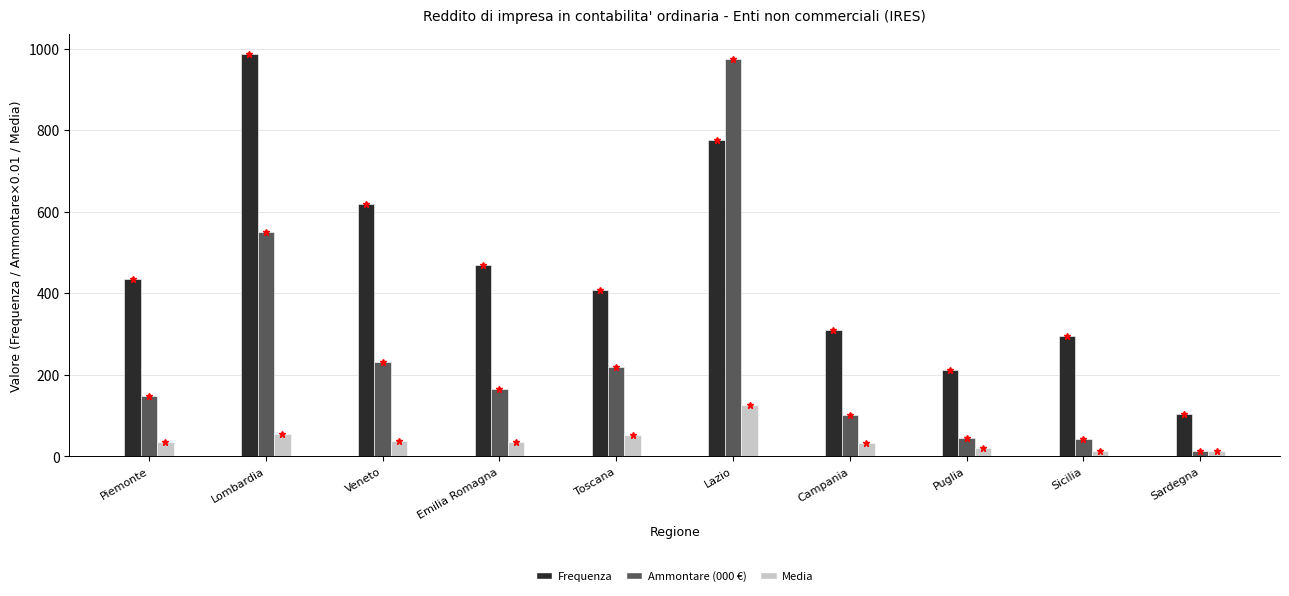

Which series changed the most between Toscana and Campania?

Ammontare (000 €)